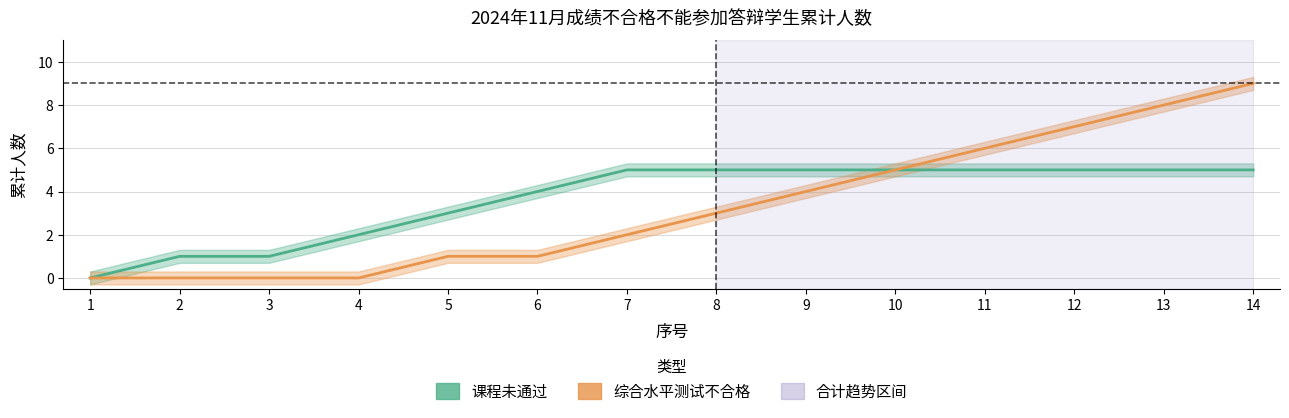

What is the sum of all 课程未通过 values?

51